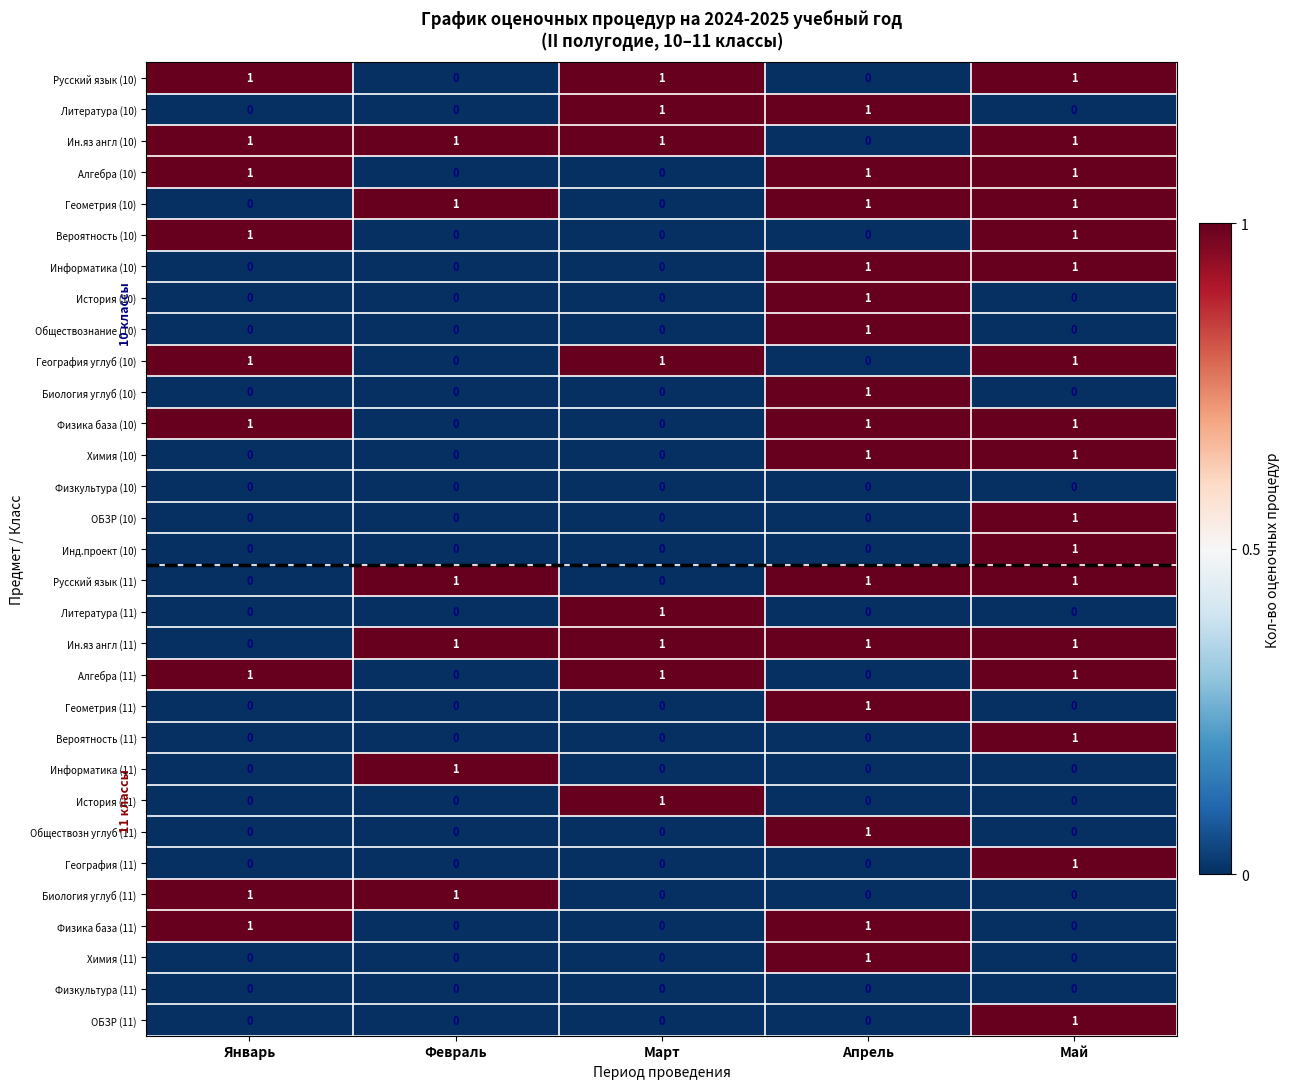

Which category has the highest value in the Обществозн углуб (11) series?

Апрель